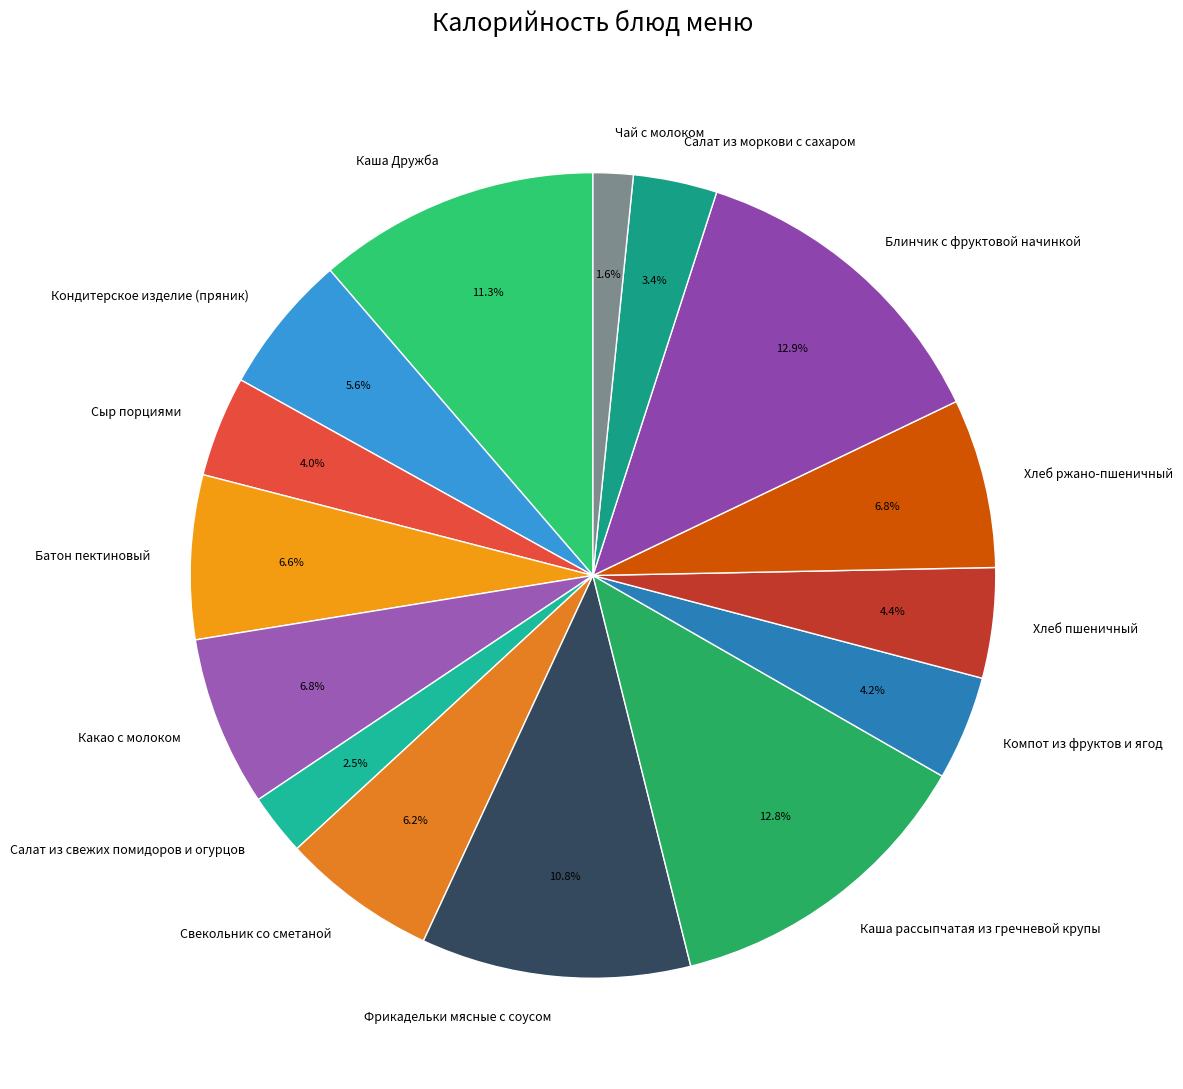

Count the number of slices in the pie.

15